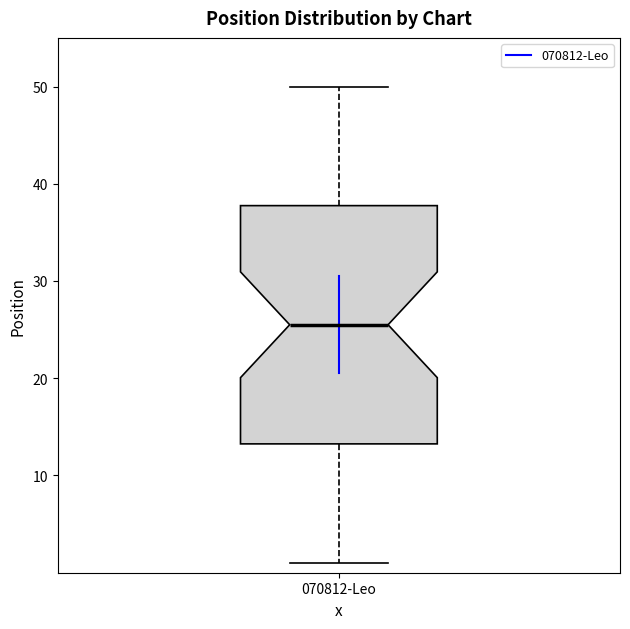

Transcribe this box plot: give where the median line is, the range the box spans, and where the two whiskers end, as read against the y-axis. The values are not printed on the chart, so give them approximately, as read against the axis.

median 26, box 13 to 38, whiskers 1 to 50